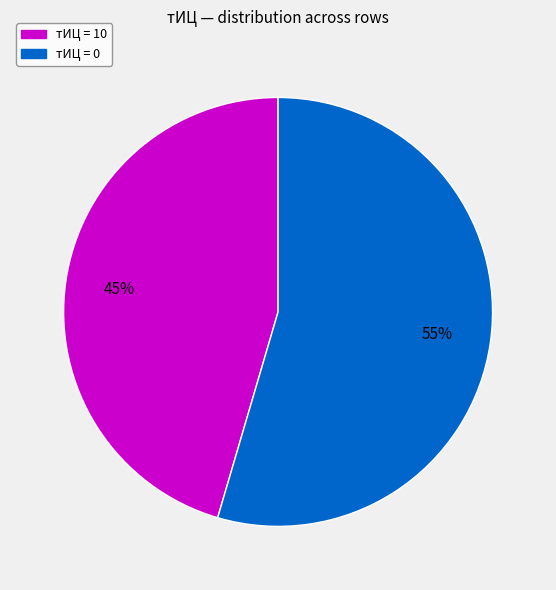

Which category has the biggest portion of the pie?

тИЦ = 0